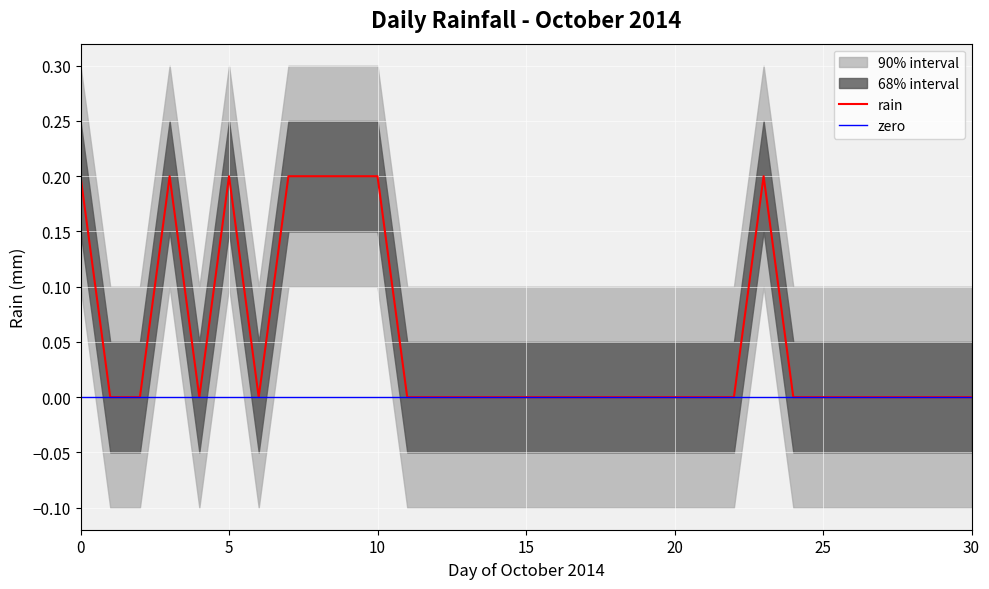

The value of rain at 10 is 0.3. True or false?

False